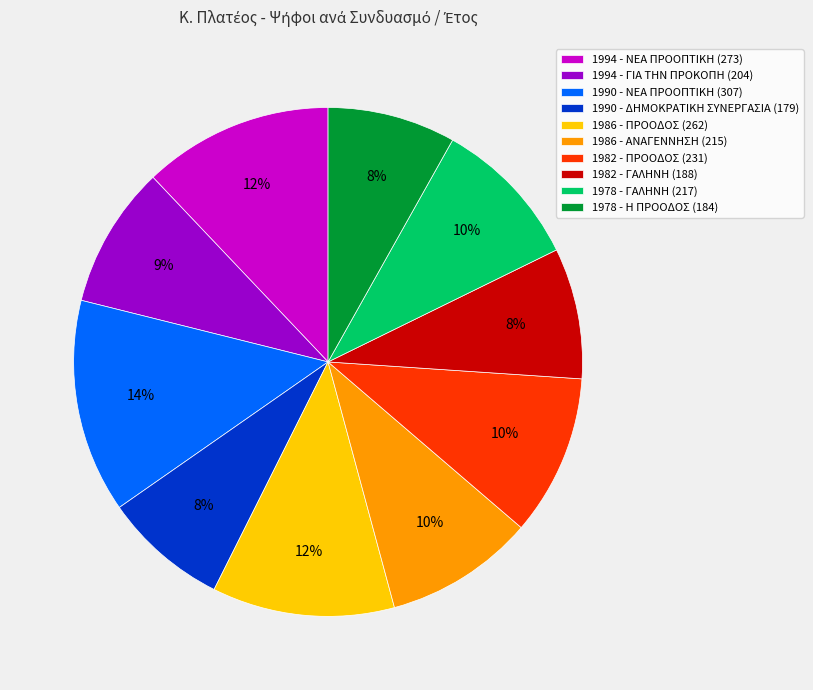

How many segments does this pie chart have?

10